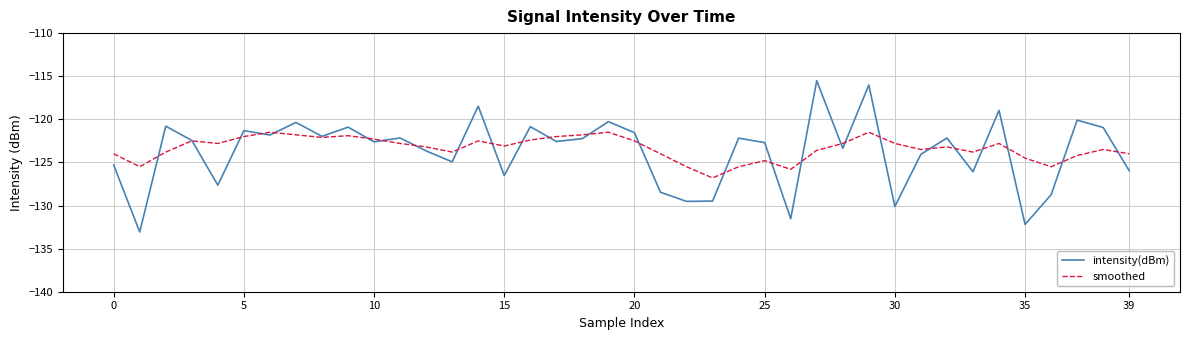

What is the minimum value for intensity(dBm)?

-133.1